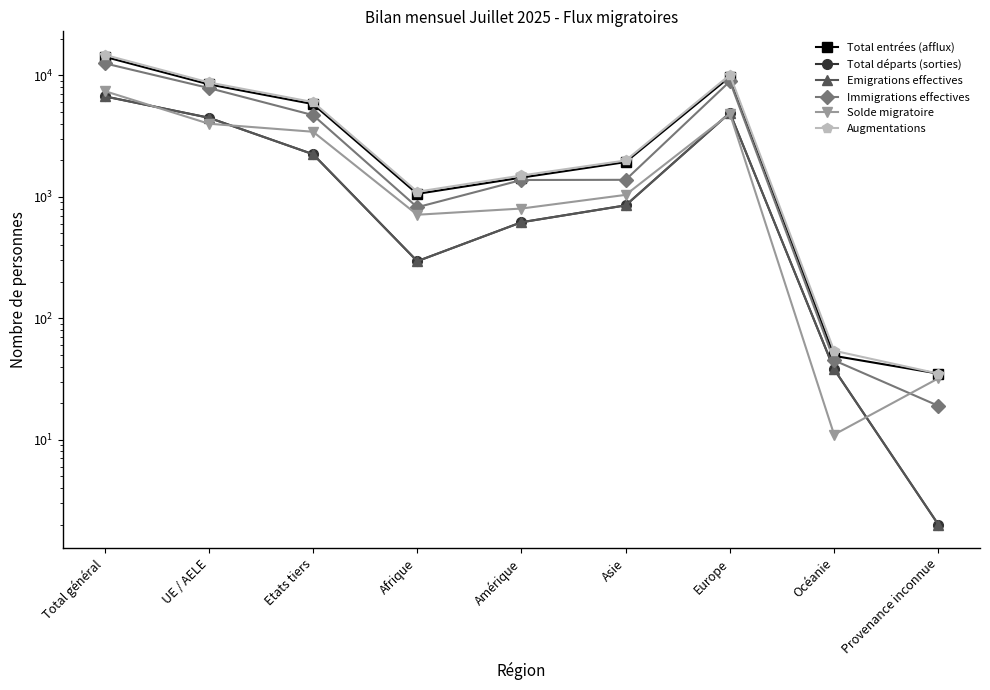

Which has a higher value, Amérique or Océanie?

Amérique